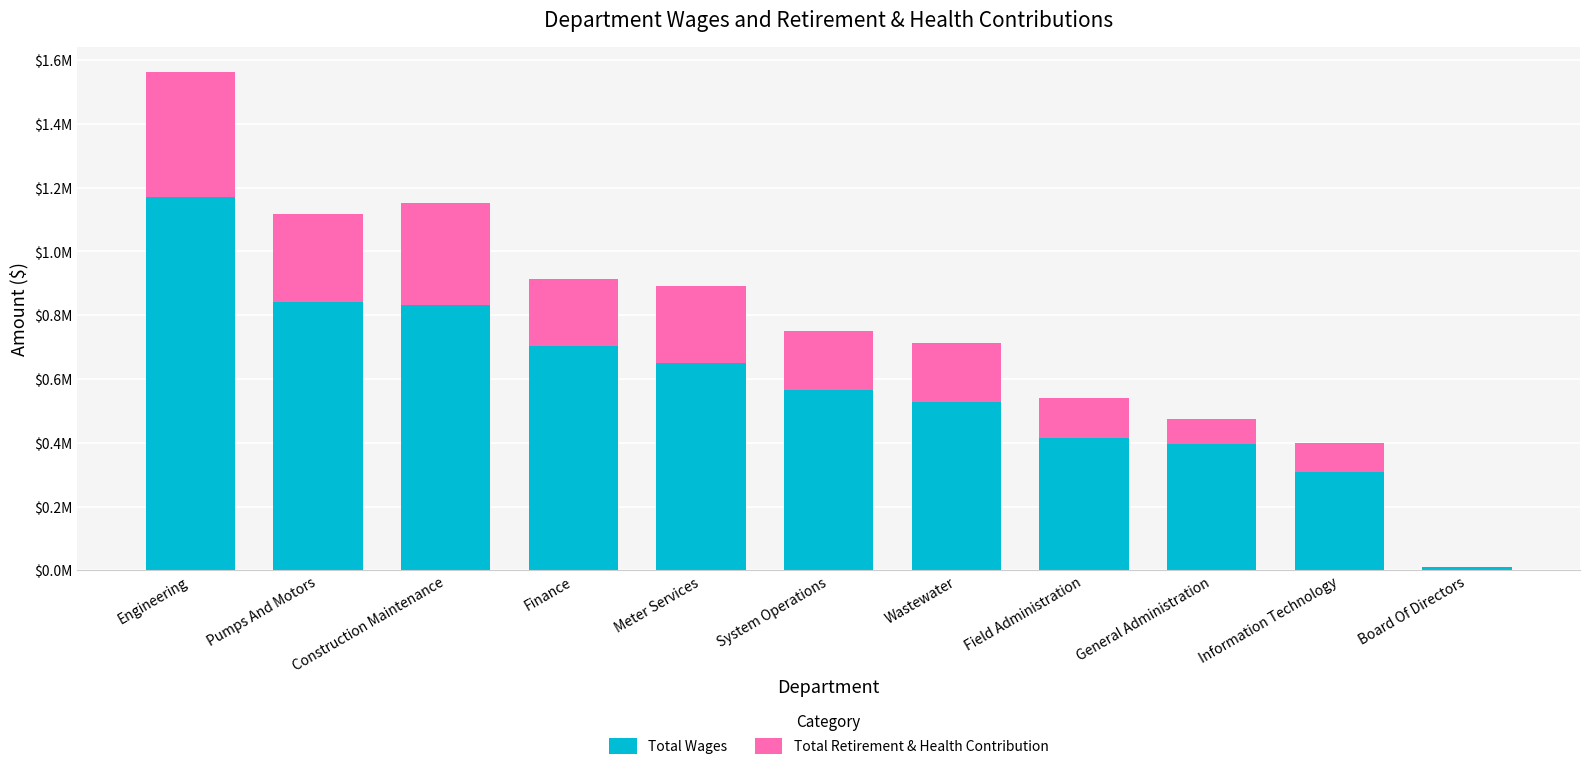

Does the chart contain stacked bars?

Yes